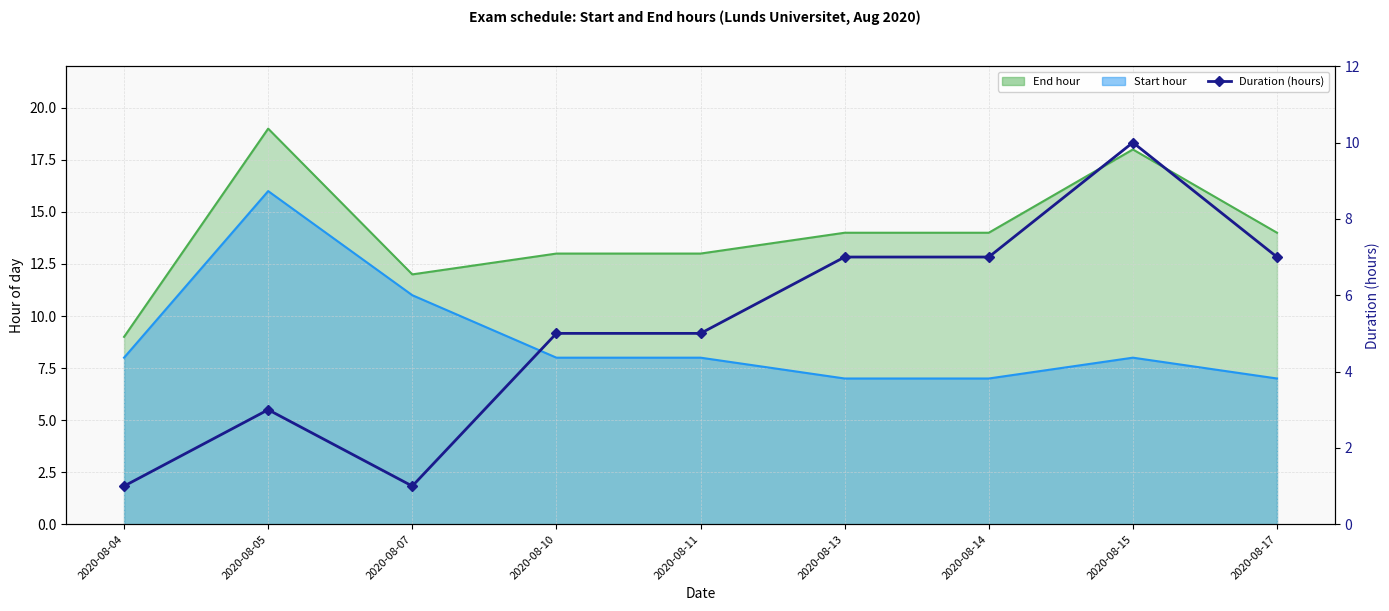

Where is the first local minimum?

2020-08-07